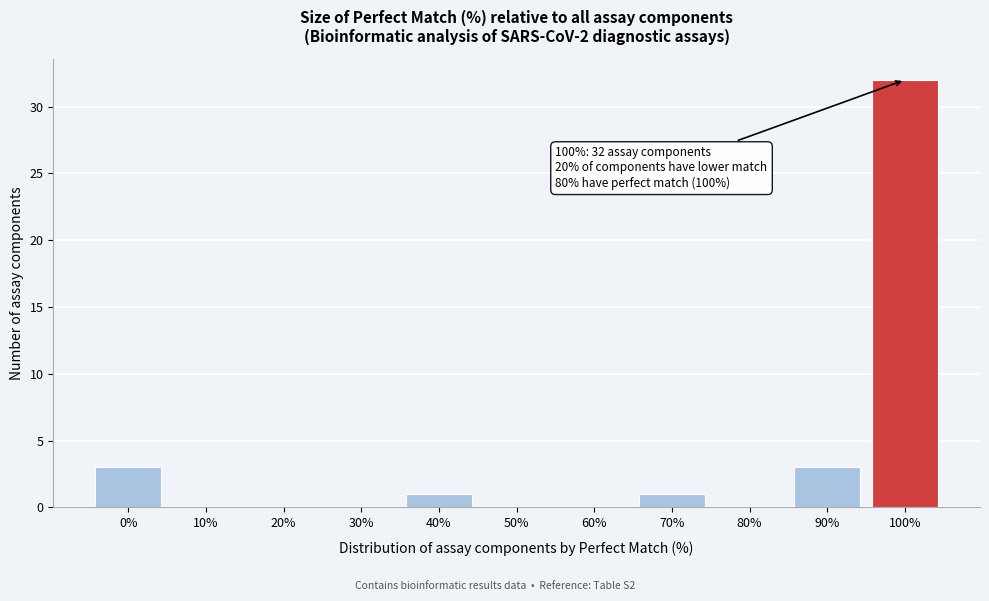

Reading left to right, list all the values displayed in this chart.

0%=3	10%=0	20%=0	30%=0	40%=1	50%=0	60%=0	70%=1	80%=0	90%=3	100%=32